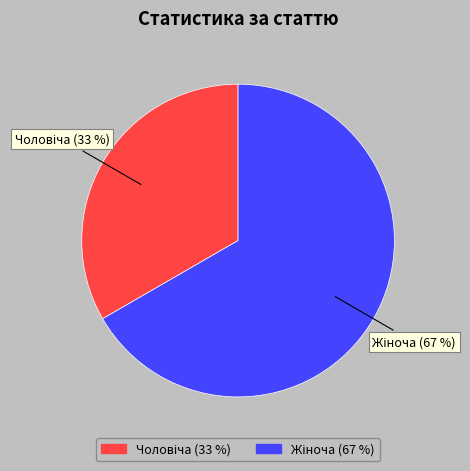

To the nearest percent, what is the average slice percentage?

50%